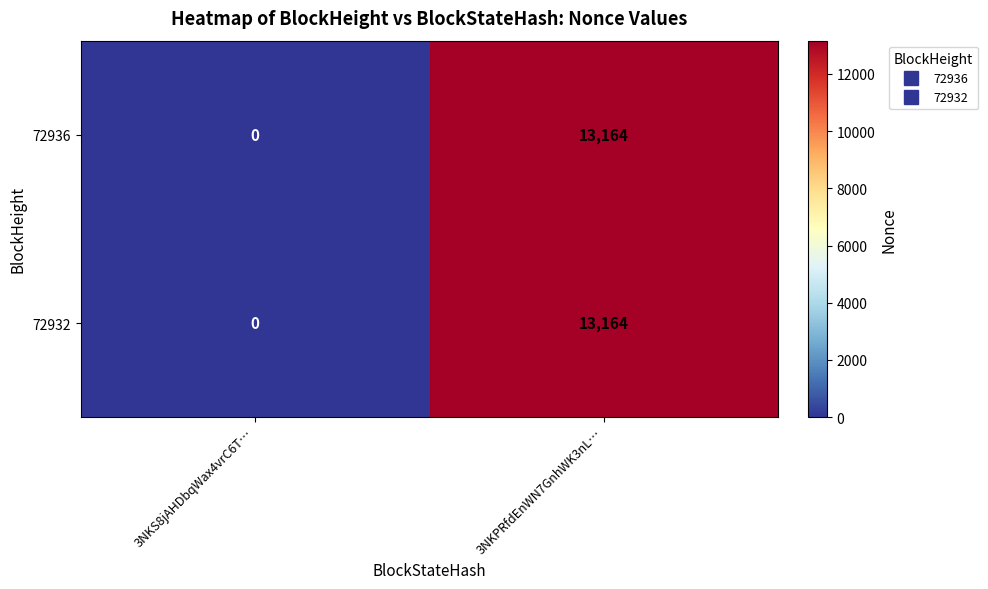

What is the highest value of the 72932 series?

13164